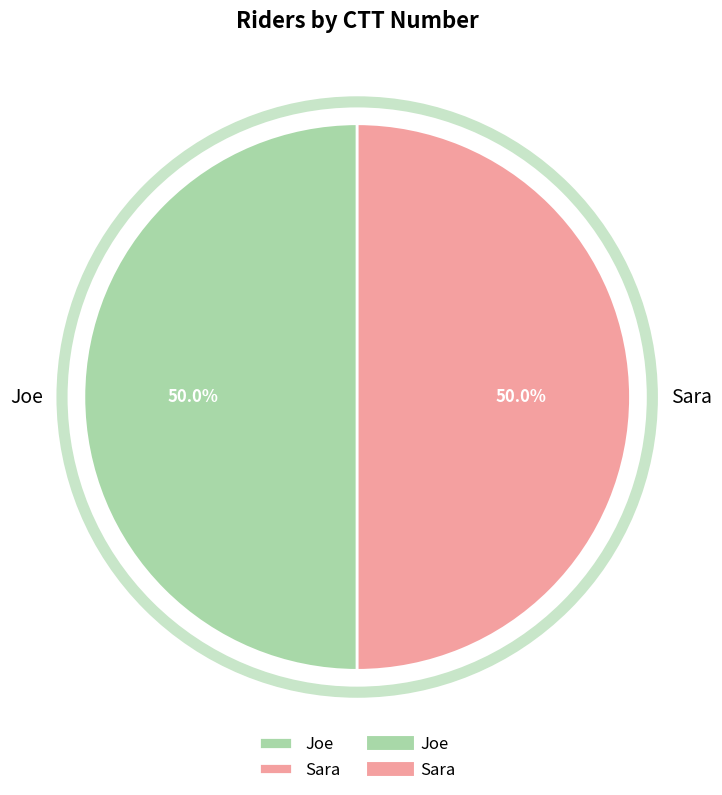

To the nearest percent, what is the combined percentage of Sara and Joe?

100%